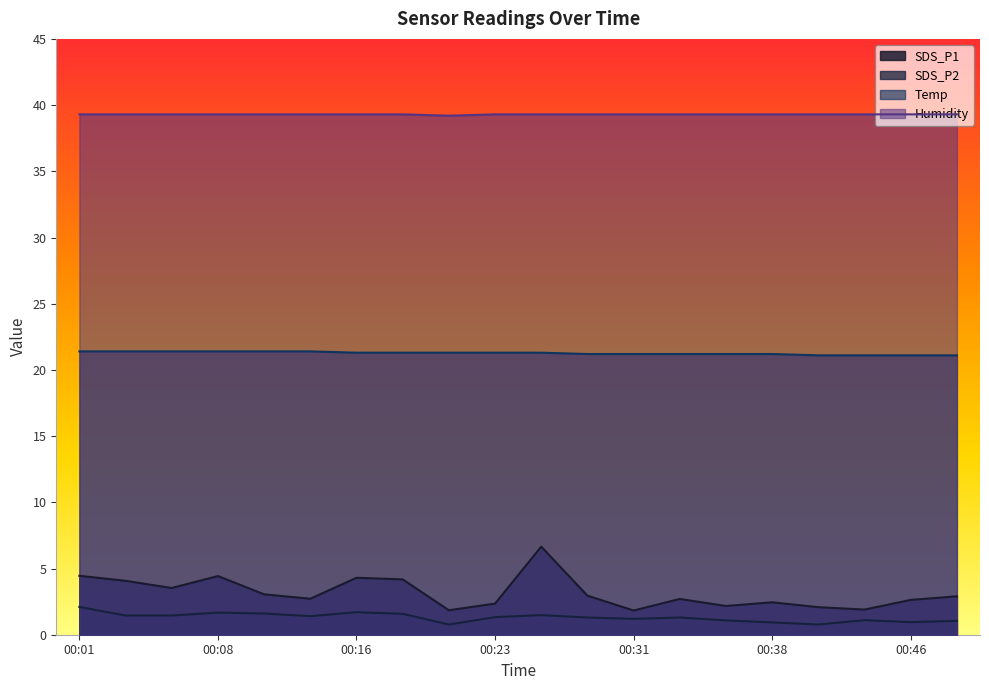

What is the total value across all series at 00:11?

65.3